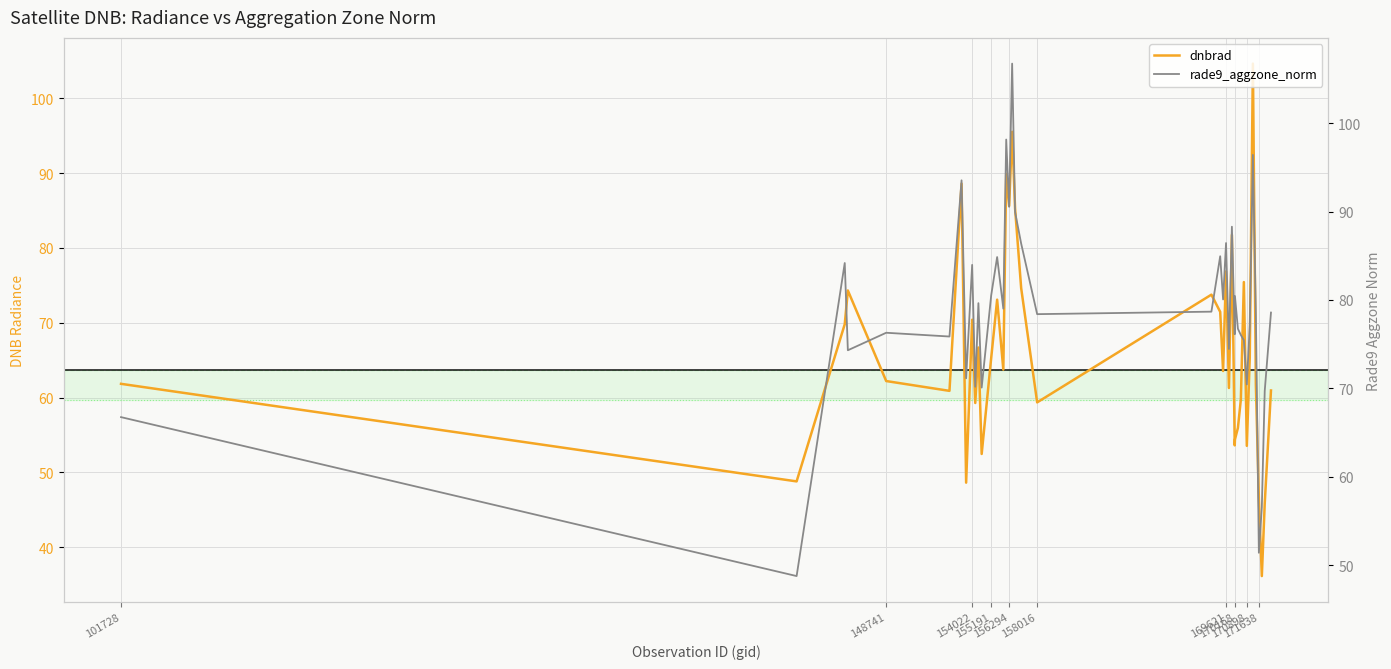

True or false: dnbrad has more than 2 interior local peaks.

True